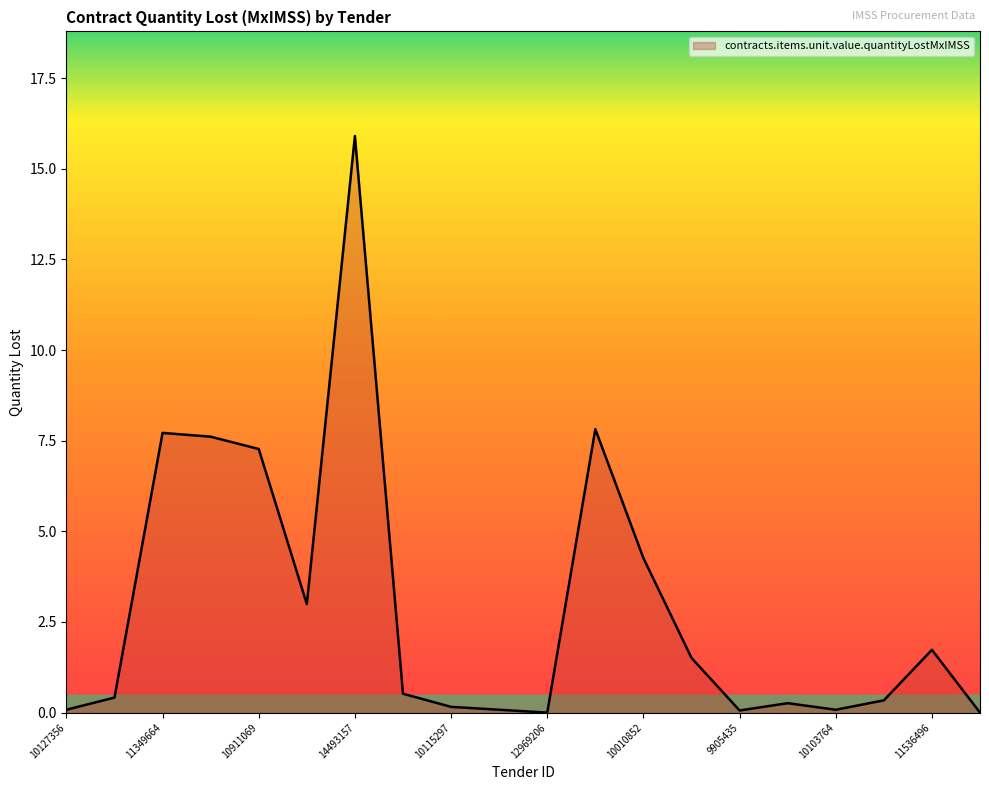

What is the difference between the maximum and minimum values?

15.9